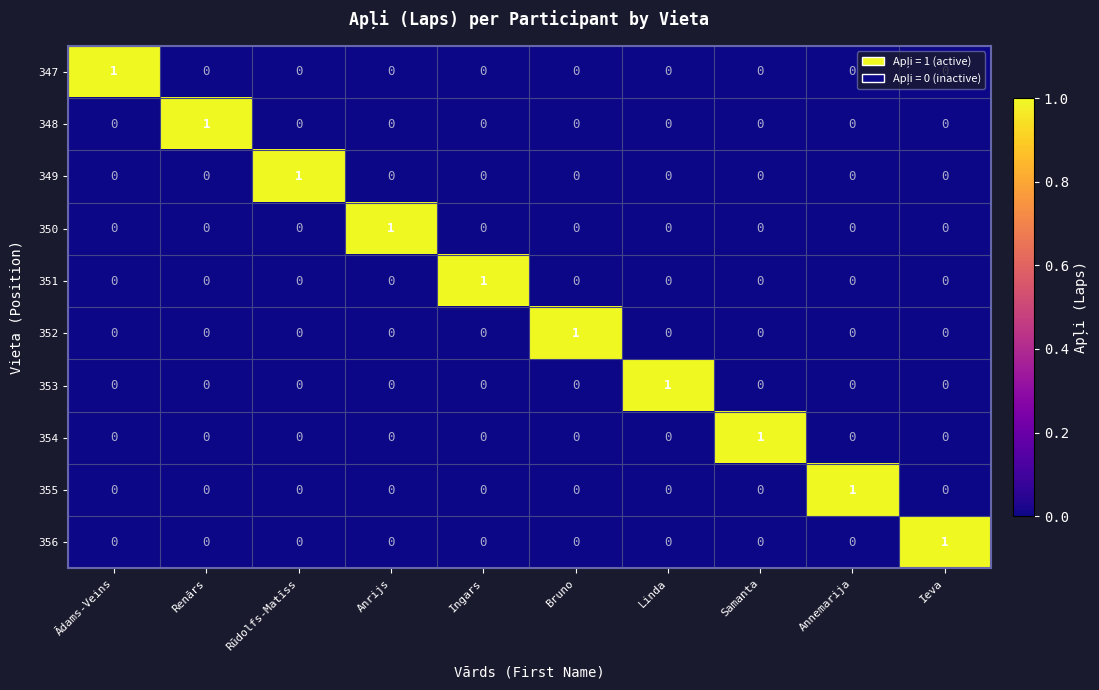

How many 352 values are between 0 and 1?

10